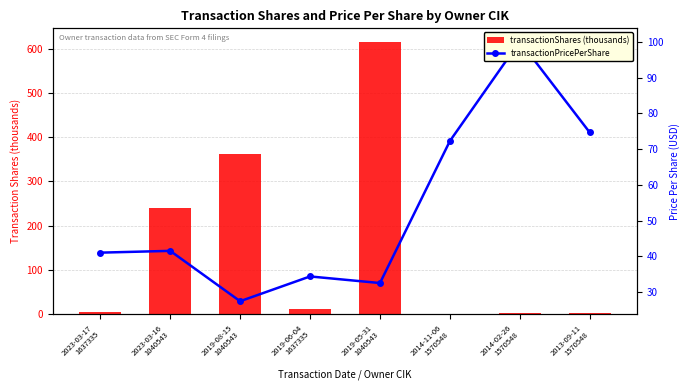

What is the sum of the transactionShares (thousands) values at 2019-08-15
1040543 and 2019-06-04
1637335?

374.6